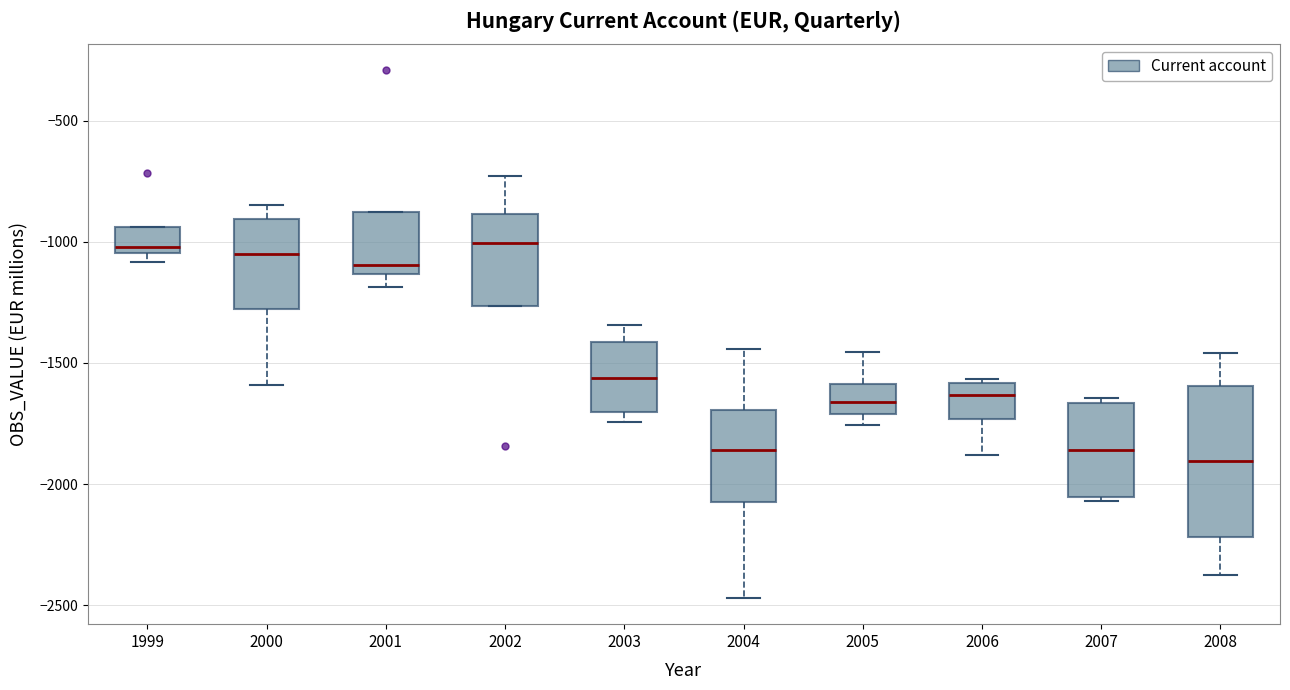

Where is the upper edge of the box at x = 2007 on the y-axis? The values are not printed on the chart, so give them approximately, as read against the axis.

-1650